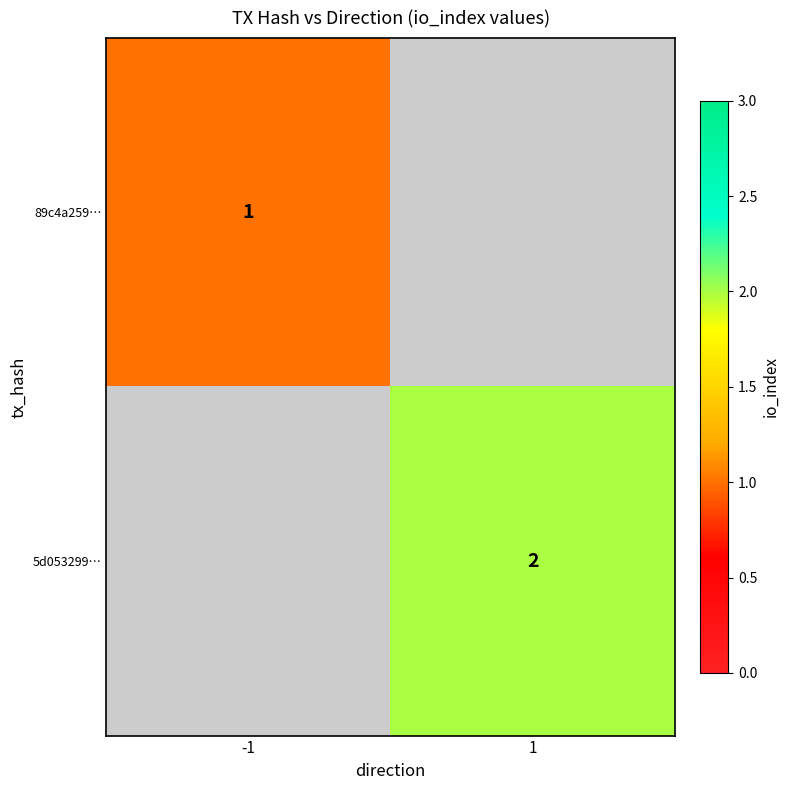

Is it true that 89c4a259… equals 1 at -1?

True